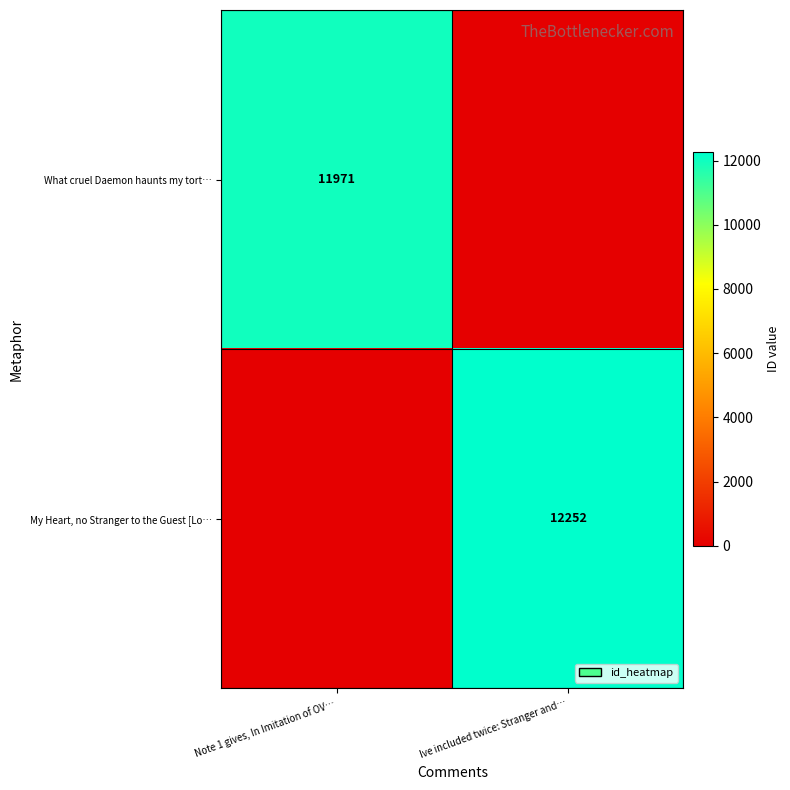

Which has a higher value, Note 1 gives, In Imitation of OV… or Ive included twice: Stranger and…?

Note 1 gives, In Imitation of OV…